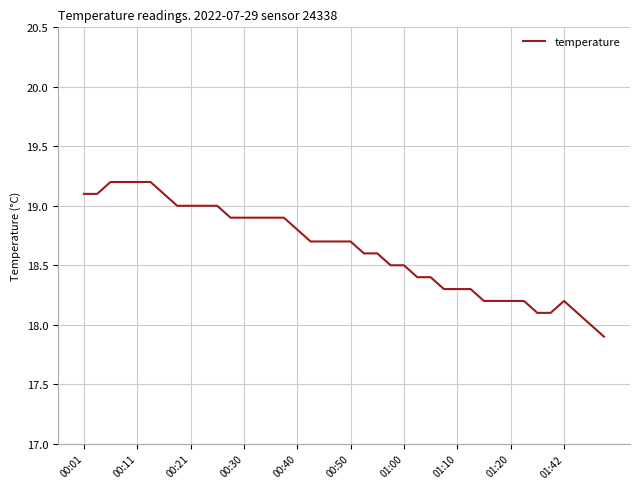

What is the difference between the maximum and minimum values?

1.3